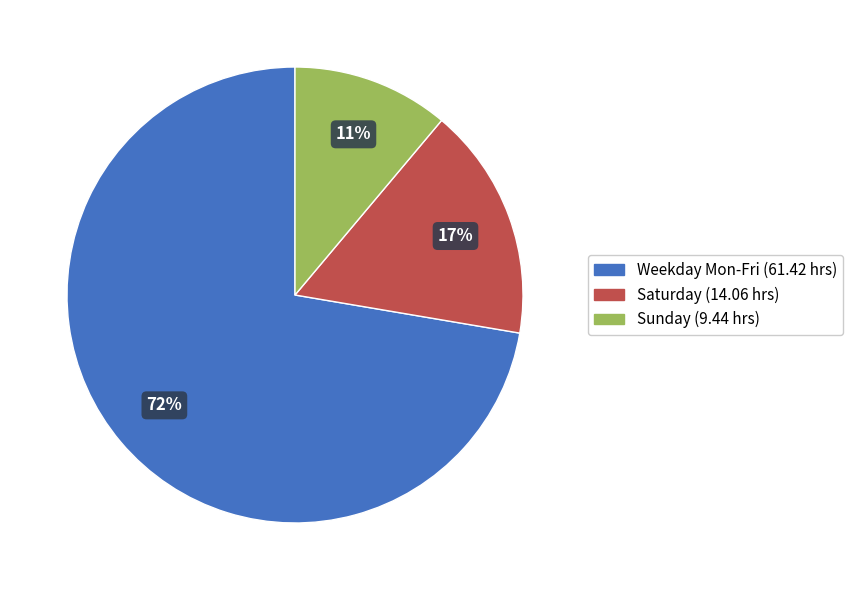

Does any single category account for the majority?

Yes